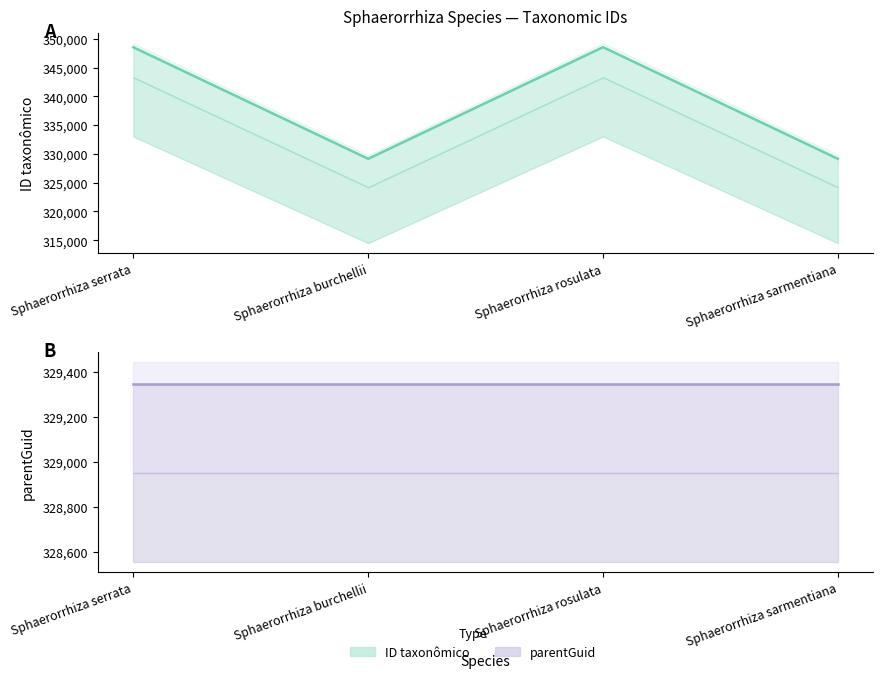

True or false: the data has more than 1 interior local peaks.

False